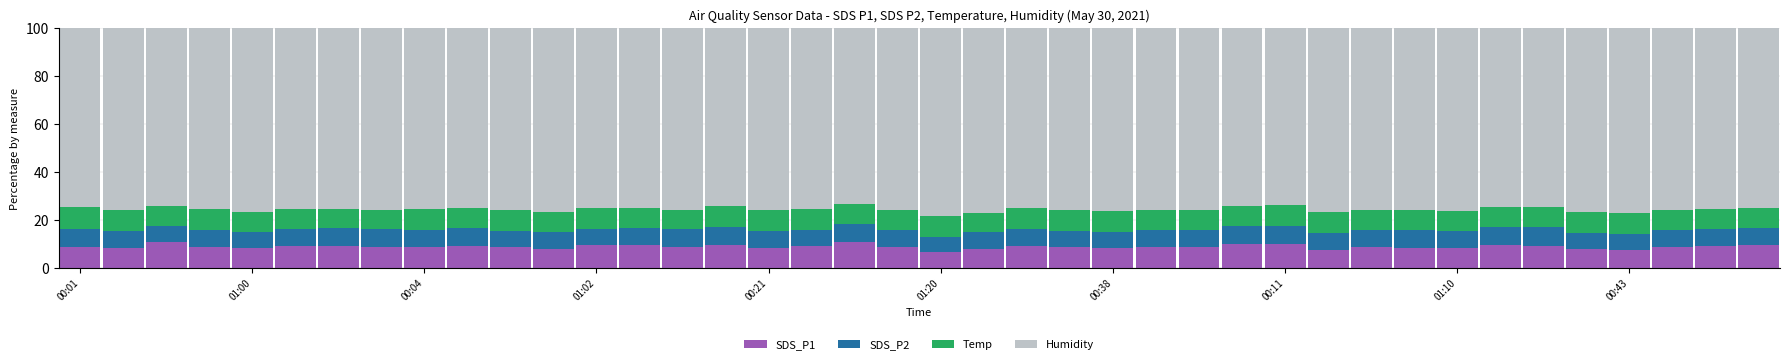

What is the maximum value for SDS_P1?

11.1